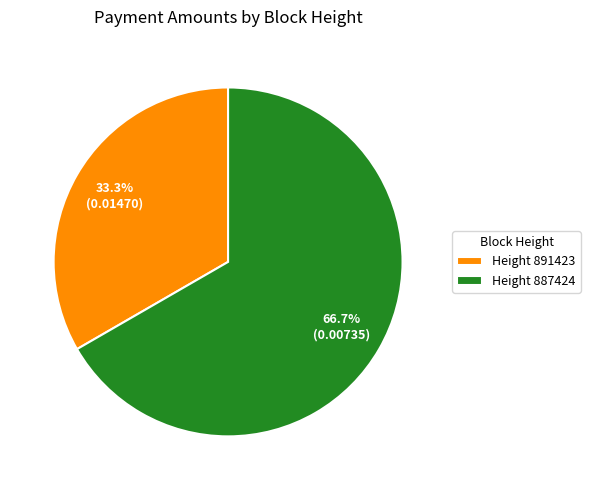

Which category has the biggest portion of the pie?

Height 887424